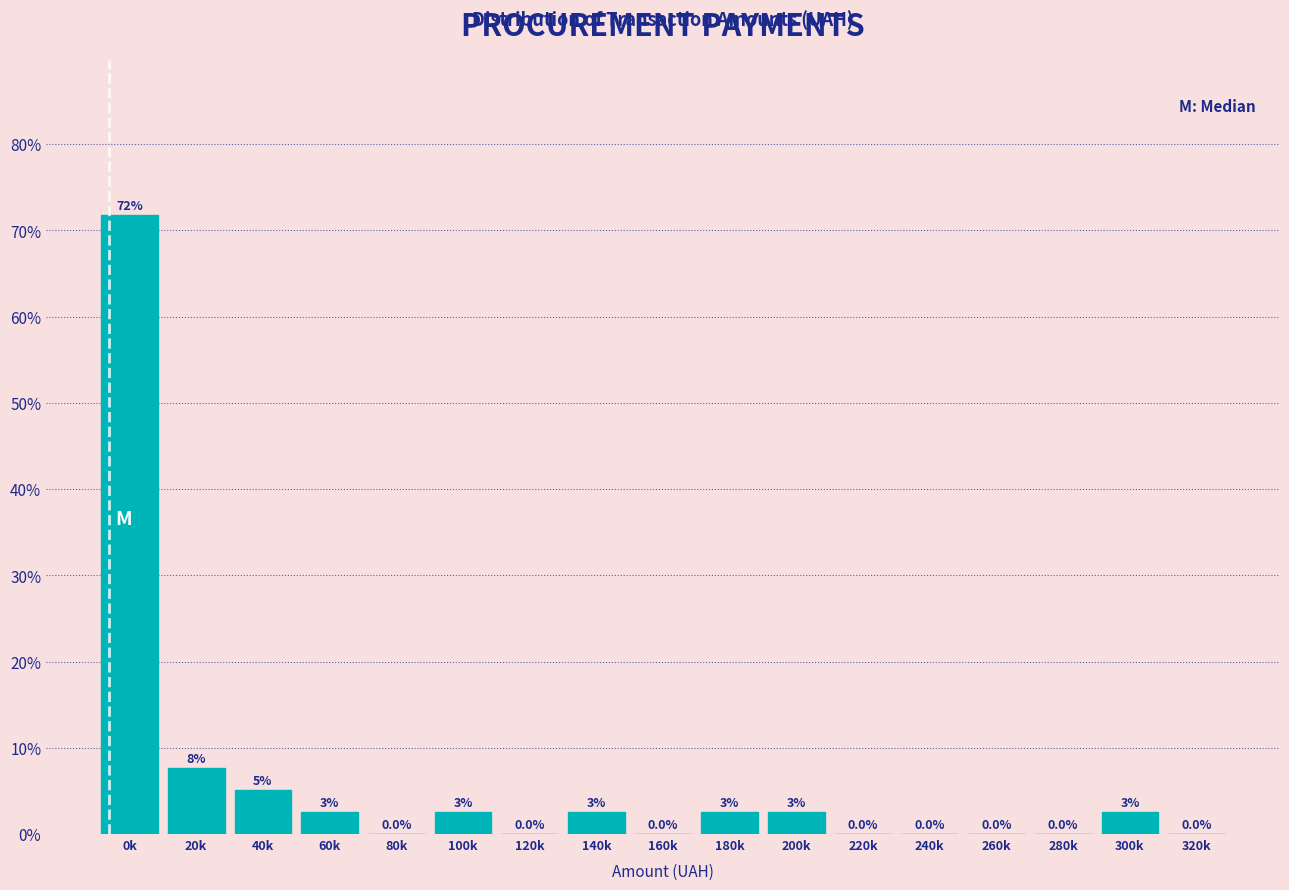

The value at 160k is 0.0. True or false?

True